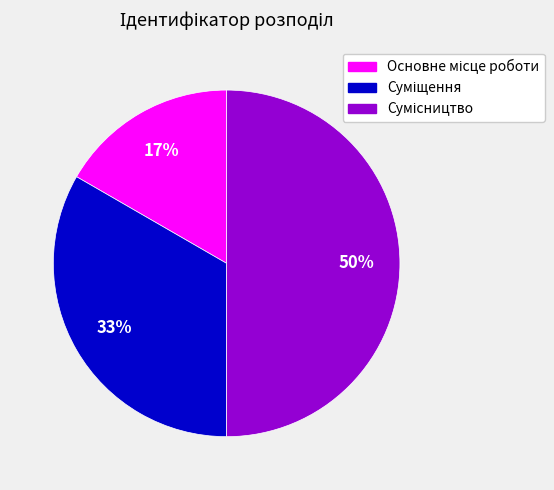

How many segments does this pie chart have?

3